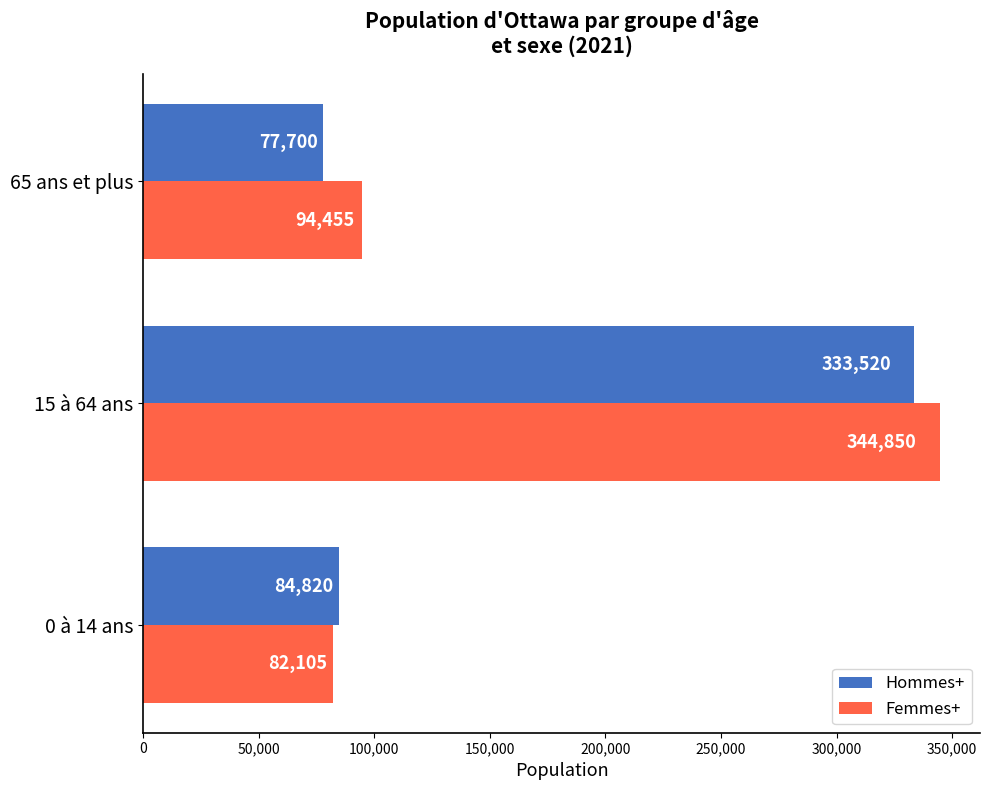

What is the minimum value for Hommes+?

77700